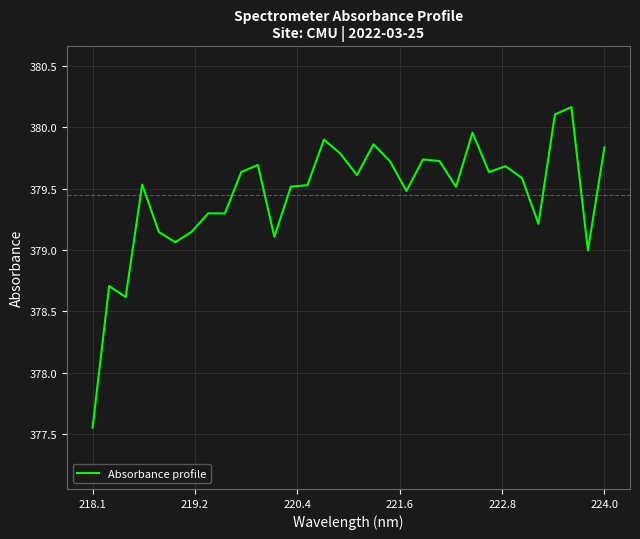

What is the difference between the maximum and minimum values?

2.6